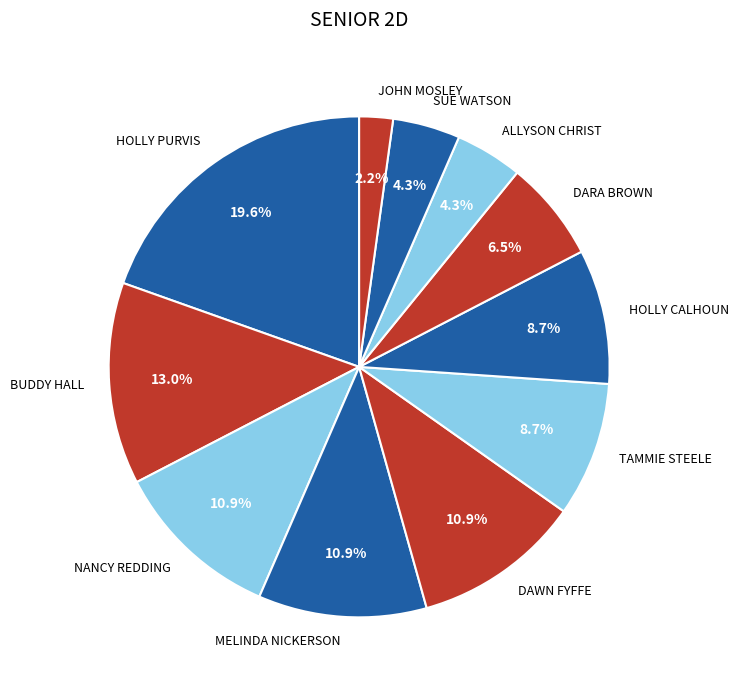

Does any single category account for the majority?

No